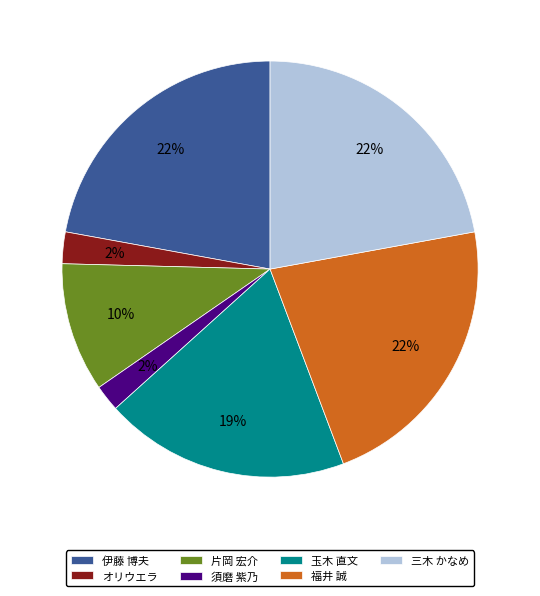

The 片岡 宏介 slice represents 1% of the pie. True or false?

False